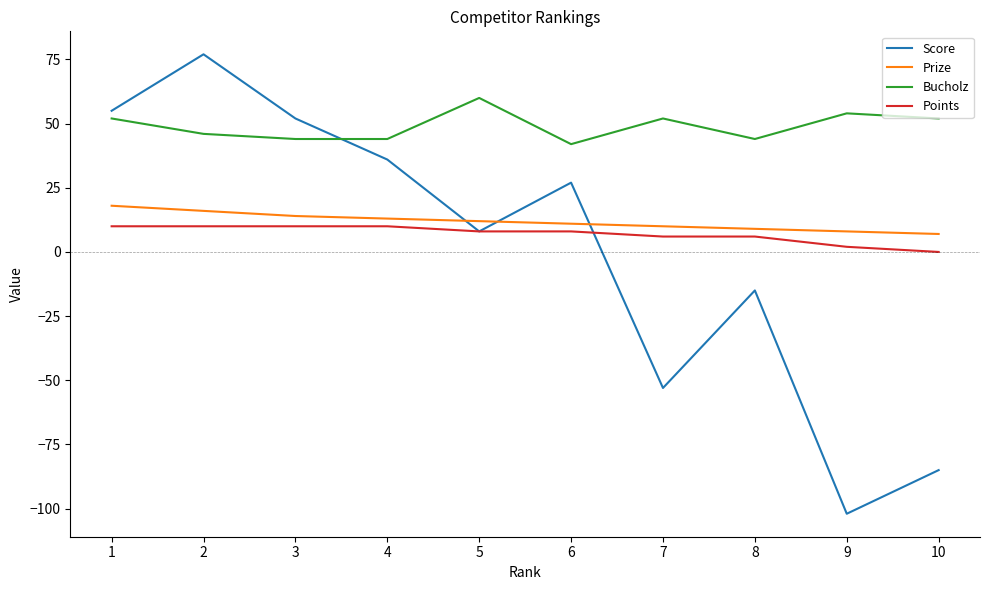

Rank the categories by Score value from highest to lowest.

2, 1, 3, 4, 6, 5, 8, 7, 10, 9